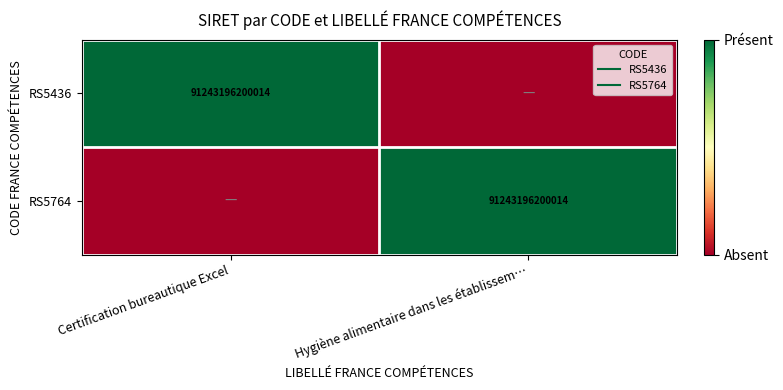

Between Certification bureautique Excel and Hygiène alimentaire dans les établissem…, which series saw the biggest shift?

RS5436